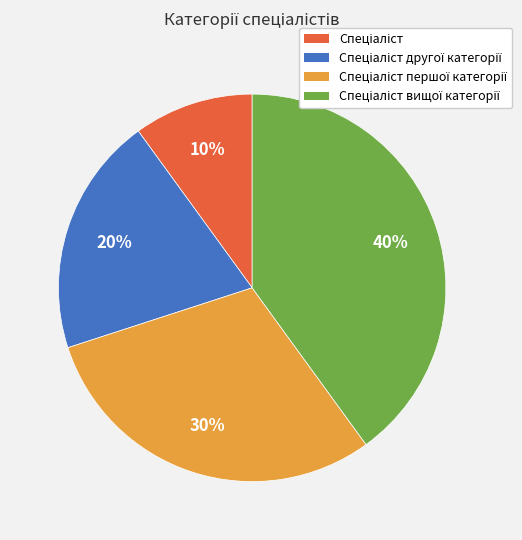

How many slices are in this pie chart?

4